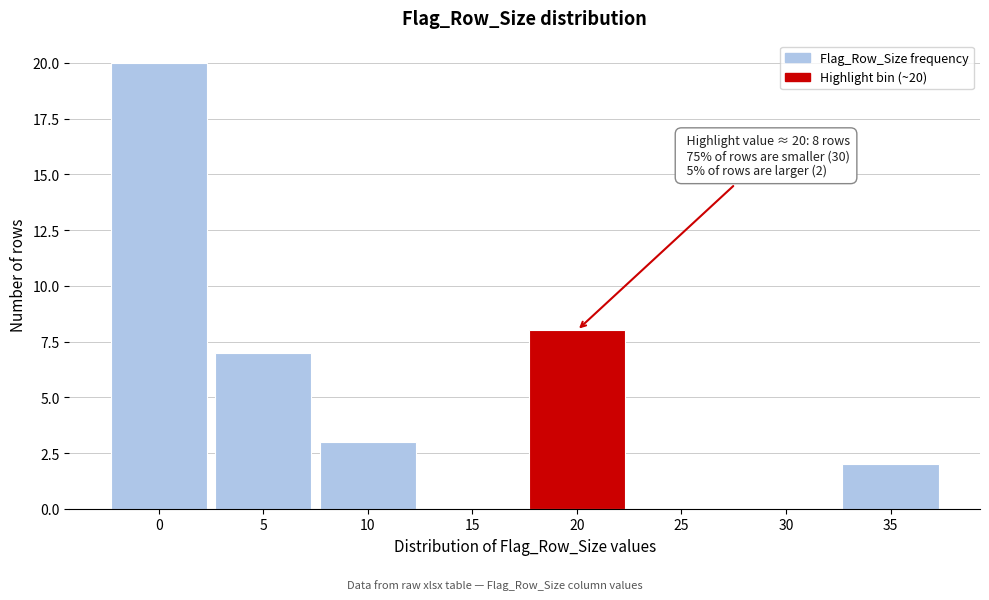

Reading left to right, extract all data points from this chart.

0=20	5=7	10=3	15=0	20=8	25=0	30=0	35=2